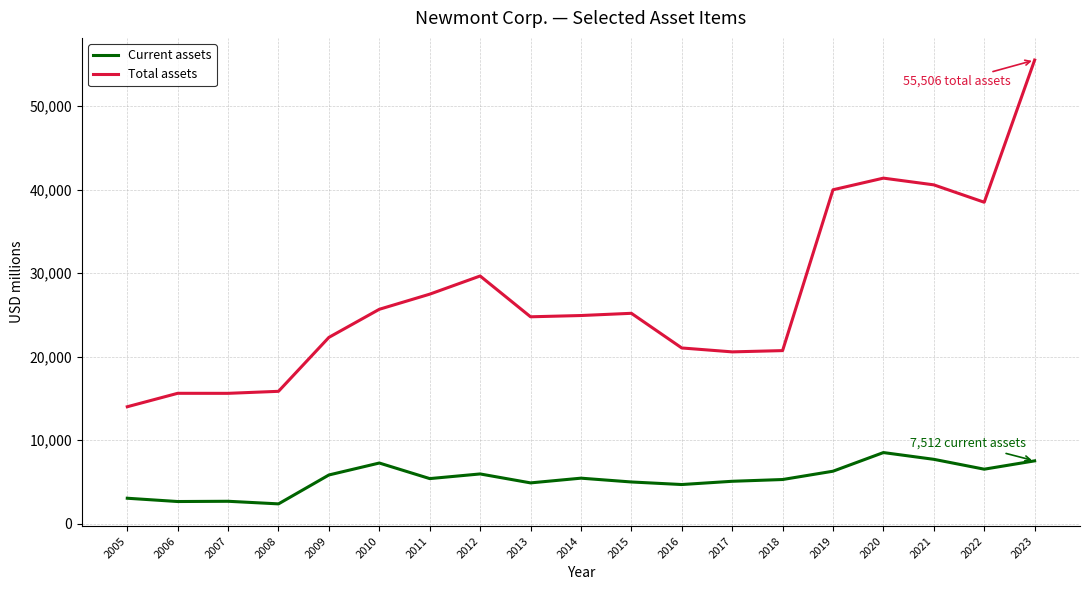

Which series has the largest total across all categories?

Total assets